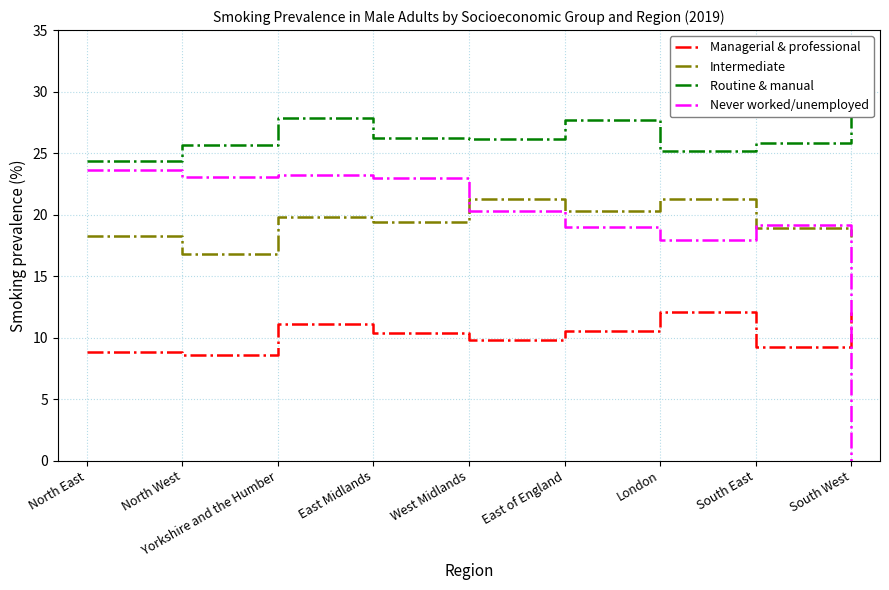

True or false: Routine & manual and Managerial & professional intersect in this chart.

False